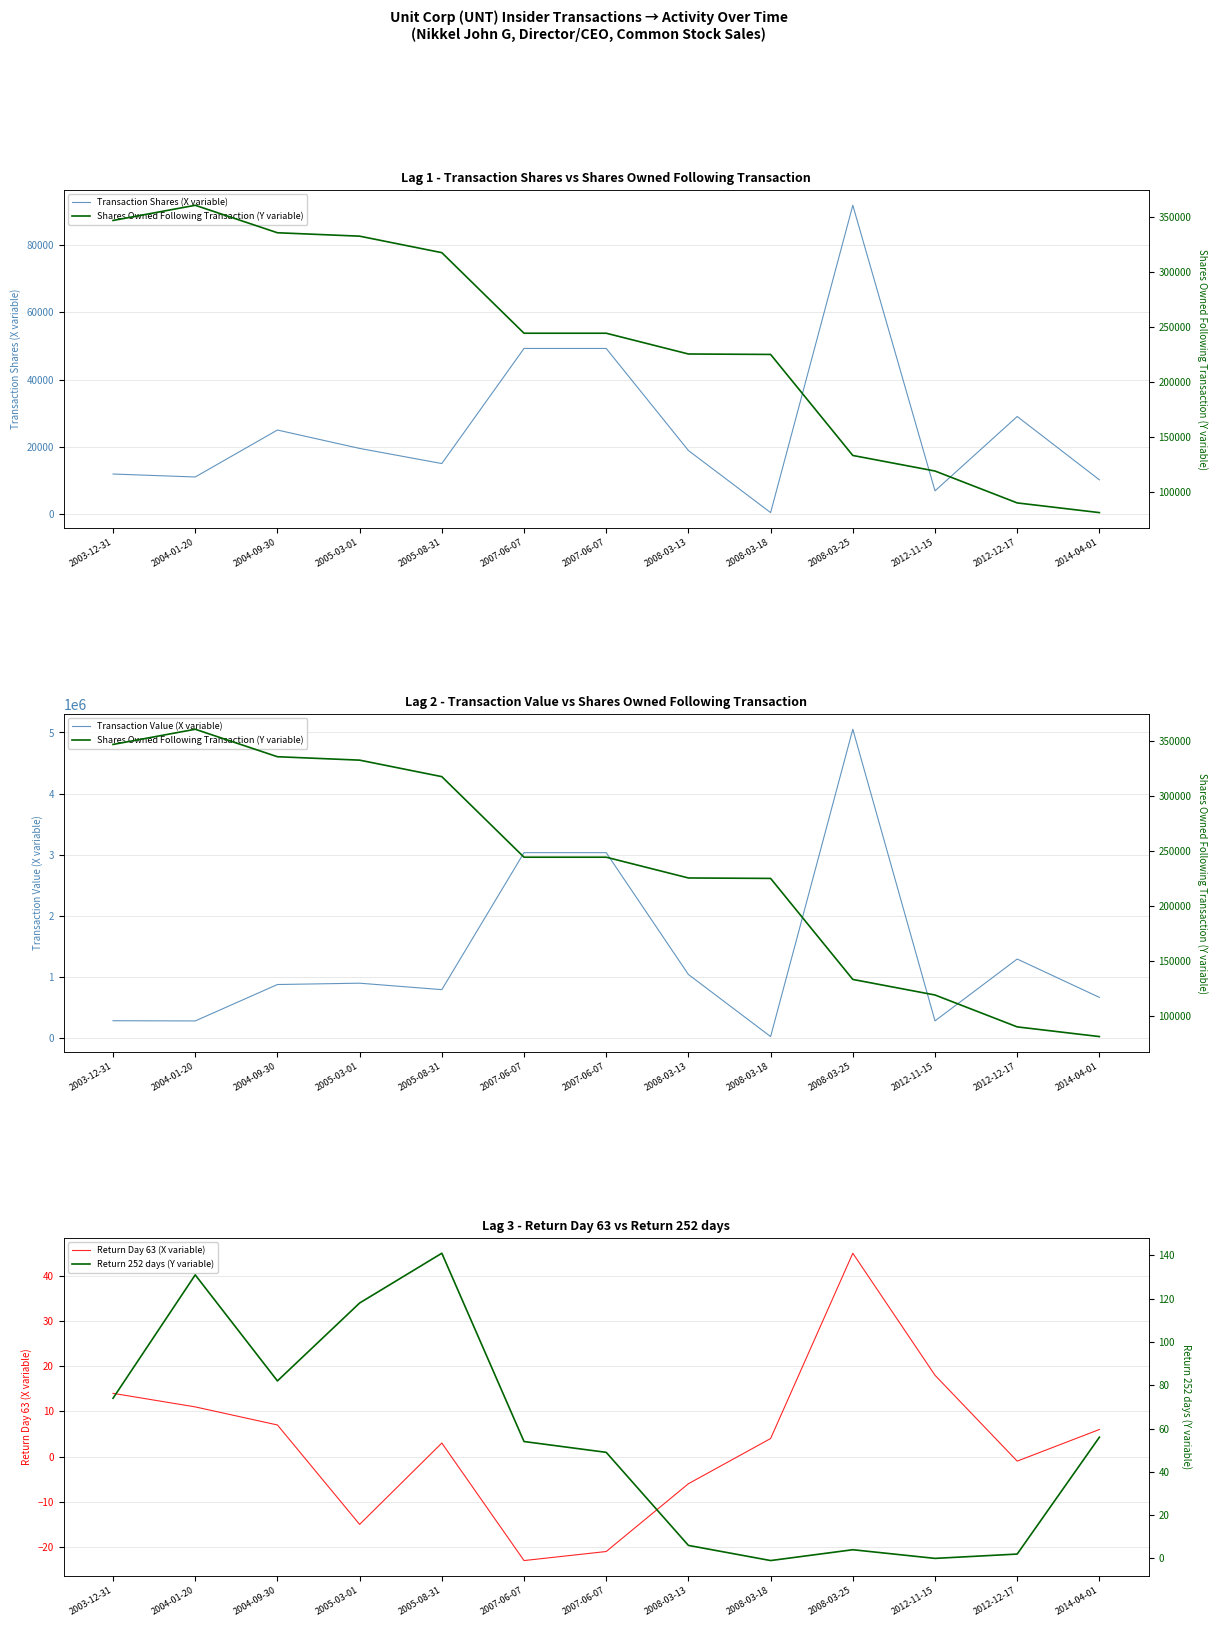

Does the chart display data point markers on the line(s)?

No